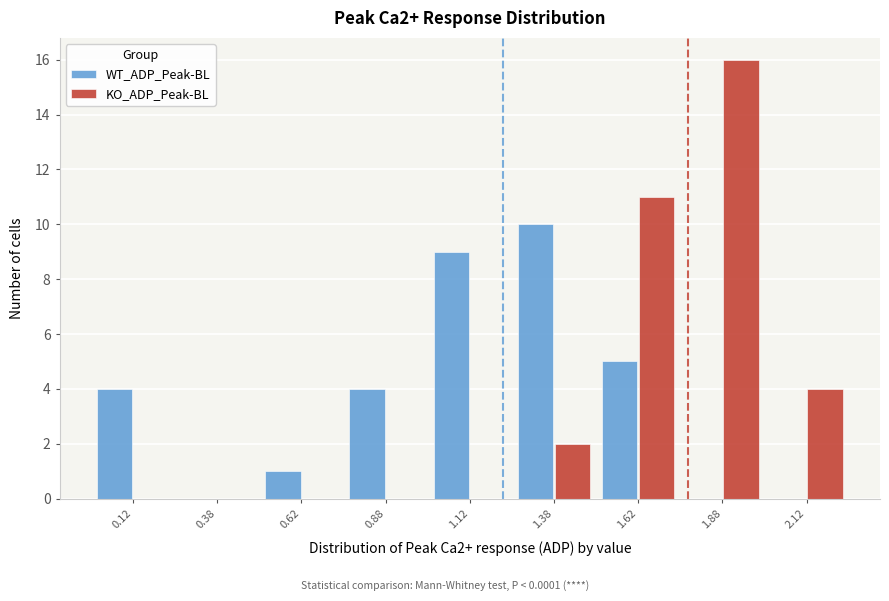

What is the height of the KO_ADP_Peak-BL bar covering 1.50 to 1.75 on the x-axis? The values are not printed on the chart, so give them approximately, as read against the axis.

11